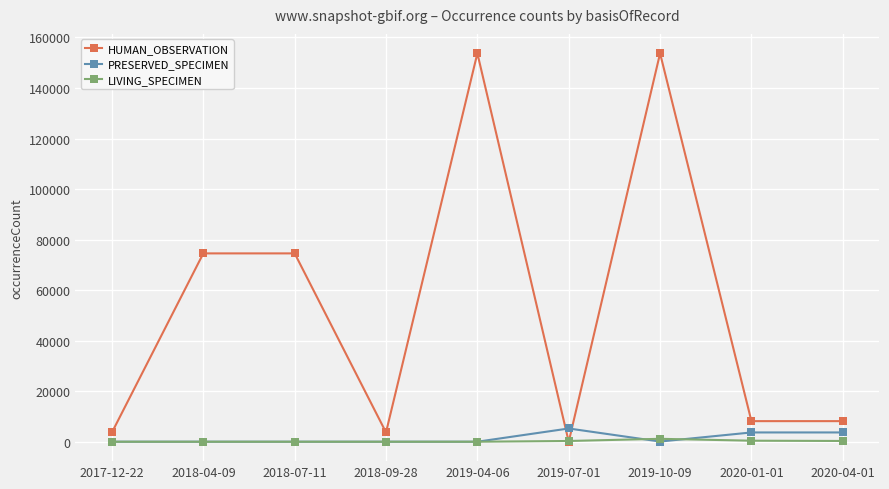

Count the number of data series in this chart.

3